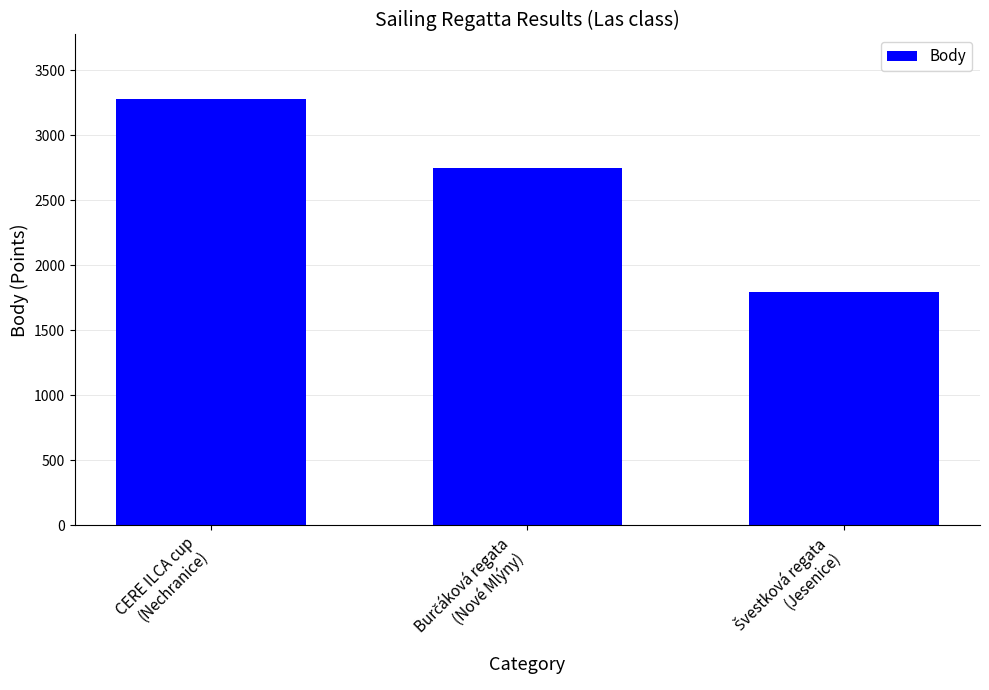

What is the value of the 3rd bar from the left?

1791